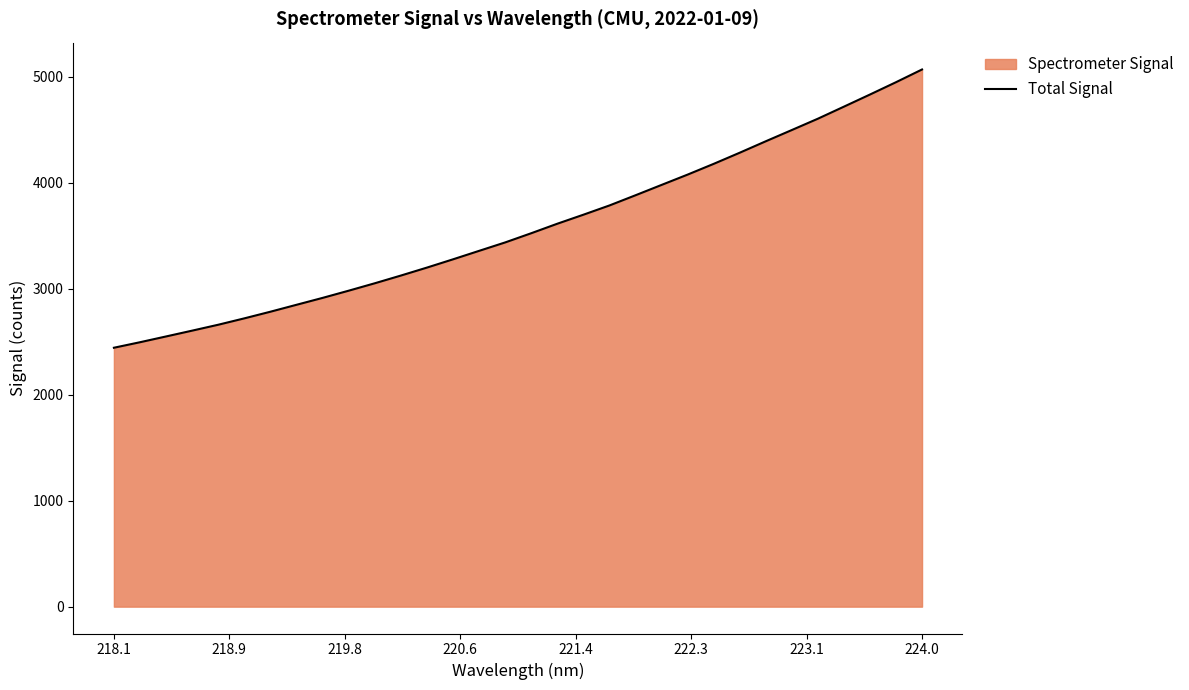

What is the difference between the second highest and second lowest values?

2454.5